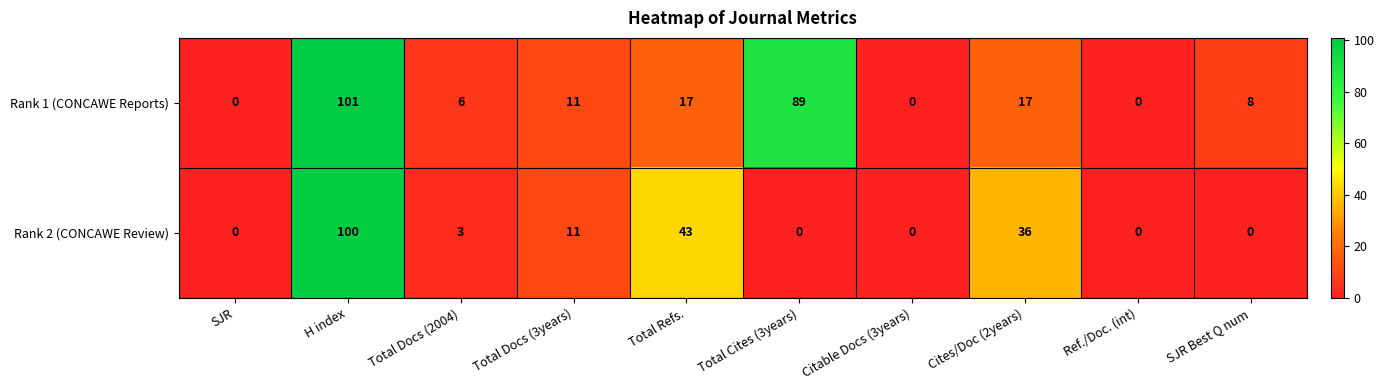

Which label corresponds to the largest value in the chart?

H index